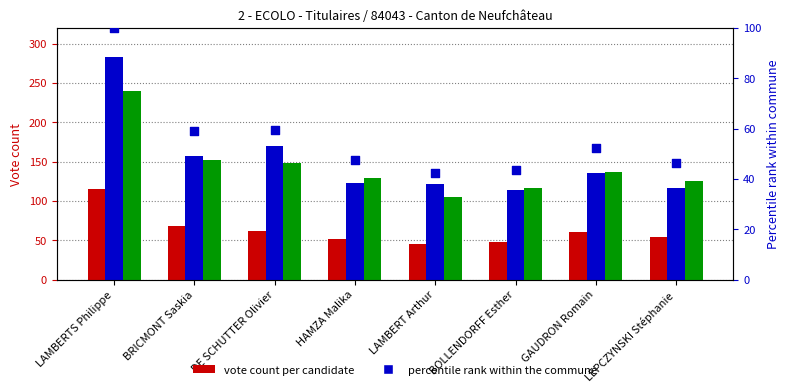

Which series has the widest spread of Y values?

Libramont-Chevigny